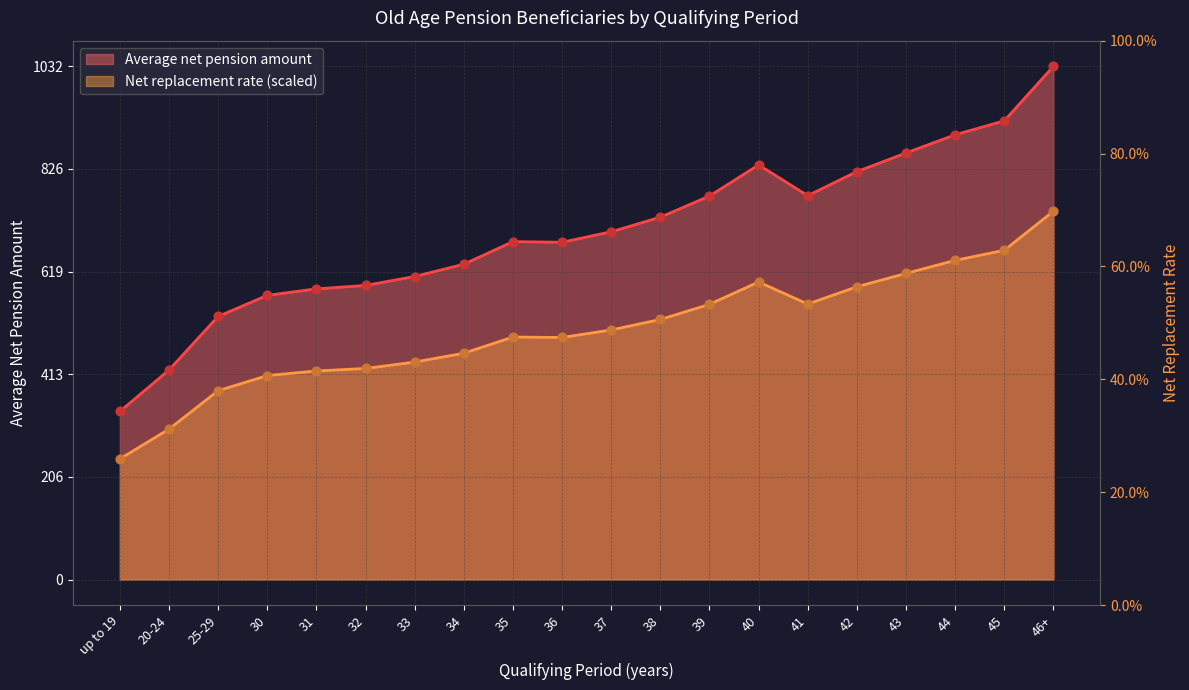

What are all the series names shown in the legend?

Average net pension amount, Net replacement rate